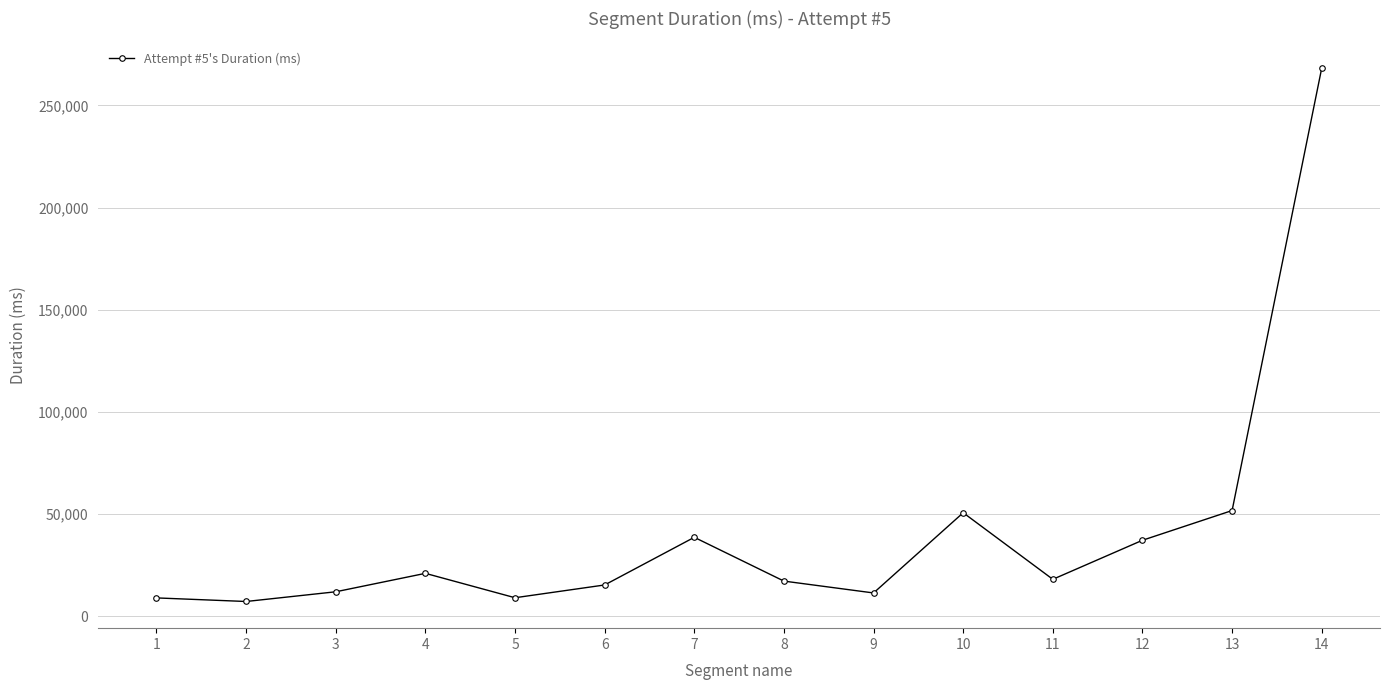

Is it true that the value at 6 is 15314?

True